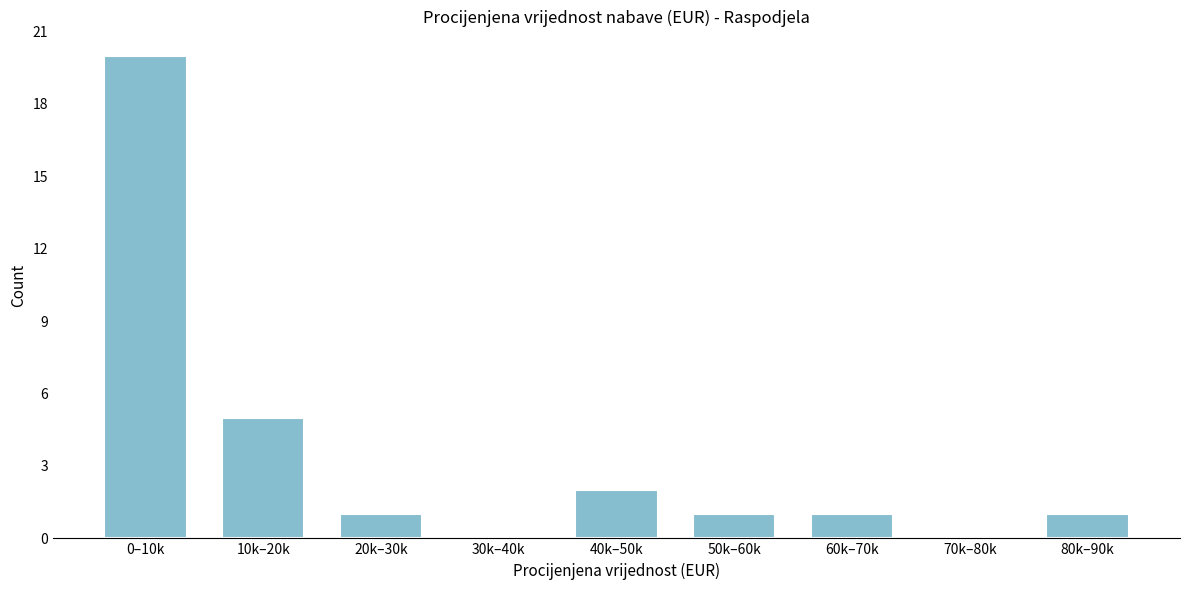

Reading left to right, list all the values displayed in this chart.

0–10k=20	10k–20k=5	20k–30k=1	30k–40k=0	40k–50k=2	50k–60k=1	60k–70k=1	70k–80k=0	80k–90k=1